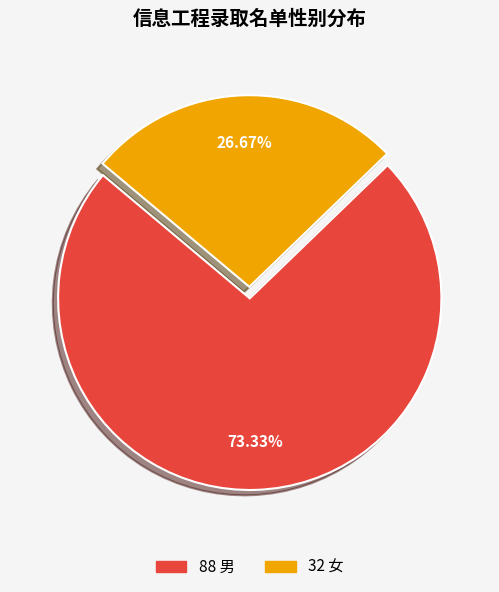

Does any single category account for the majority?

Yes